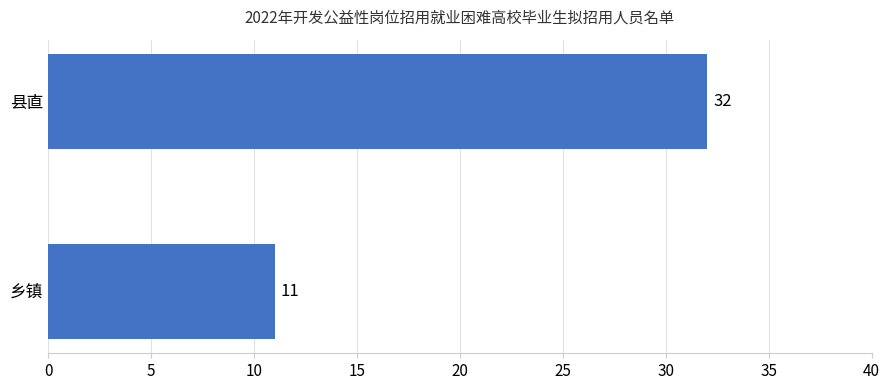

Rank the categories by value from lowest to highest.

乡镇, 县直